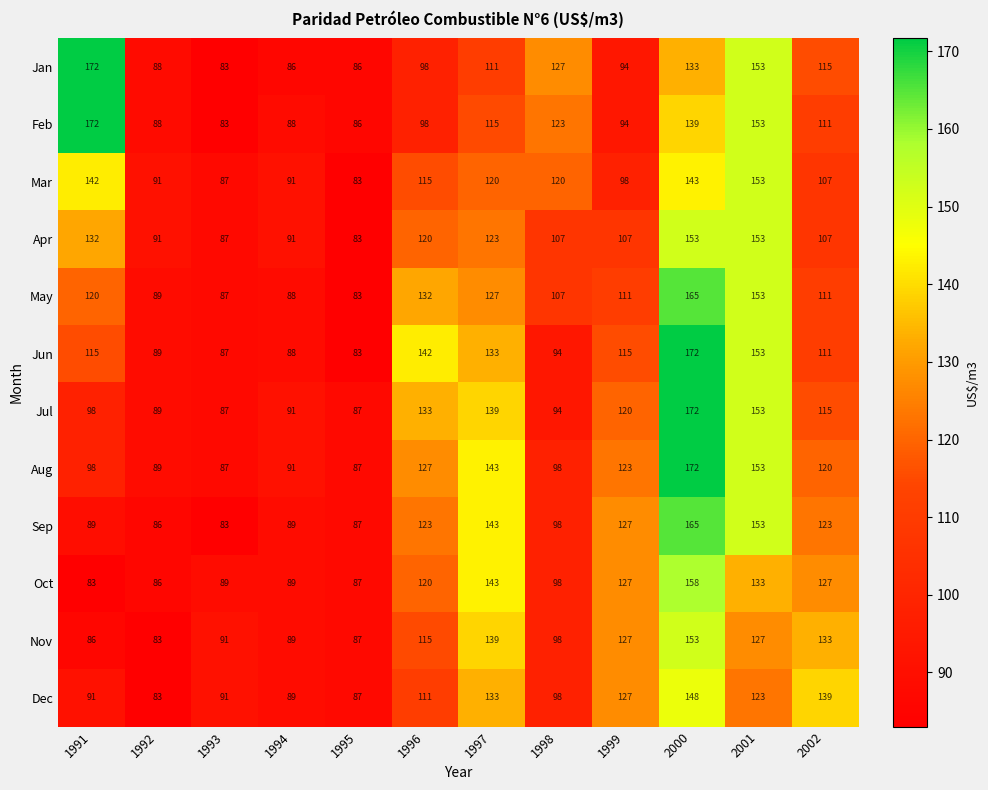

At which label does Dec reach its minimum?

1992